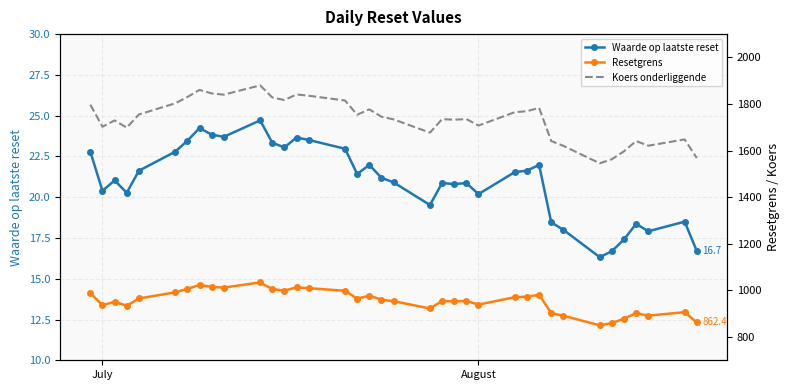

True or false: Koers onderliggende and Waarde op laatste reset cross at least once.

False